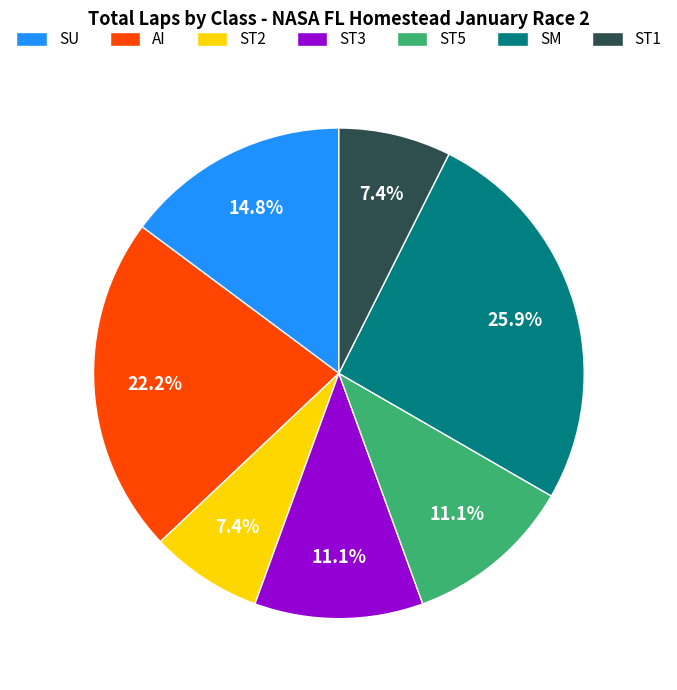

Does any single category account for the majority?

No